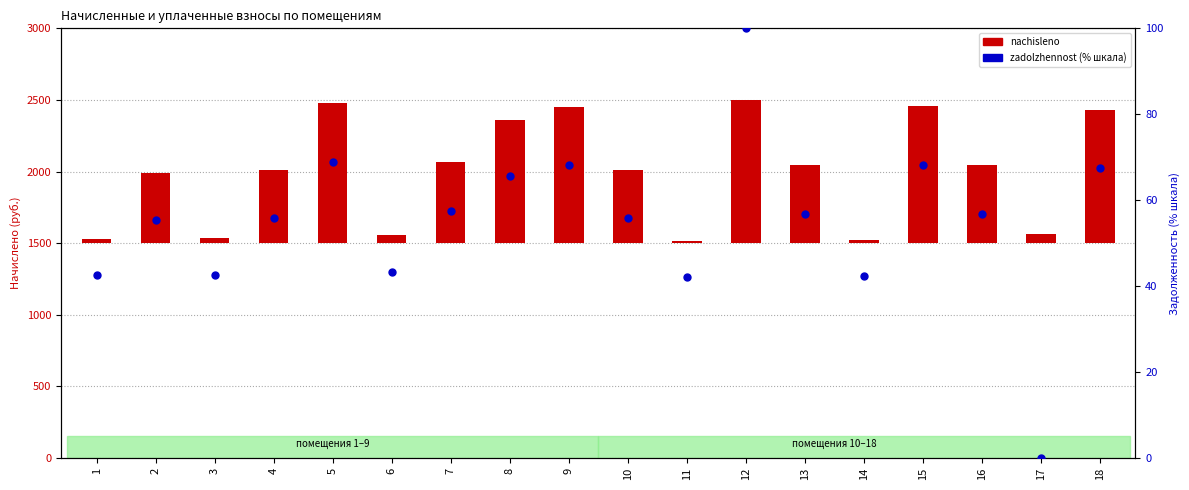

Which series contains the highest Y value?

nachisleno